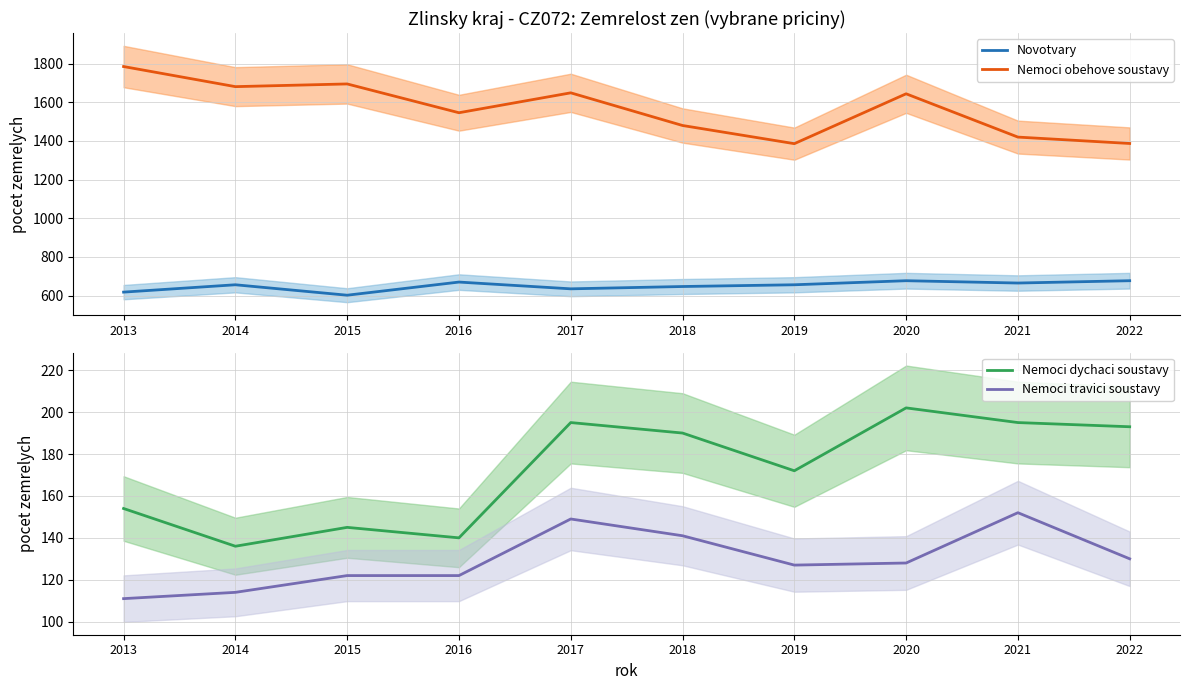

How many data points in Nemoci dychaci soustavy are less than 190?

5